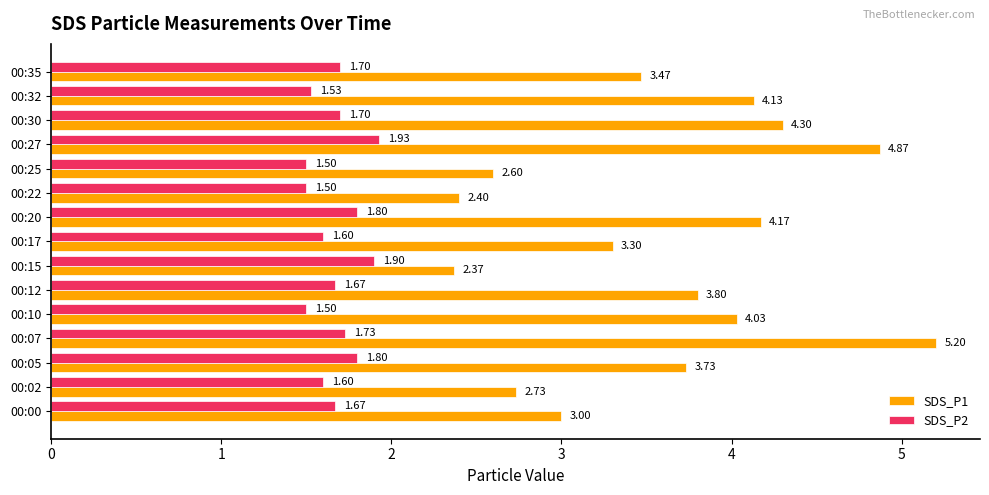

What is the difference between the maximum and minimum values in the SDS_P1 series?

2.8